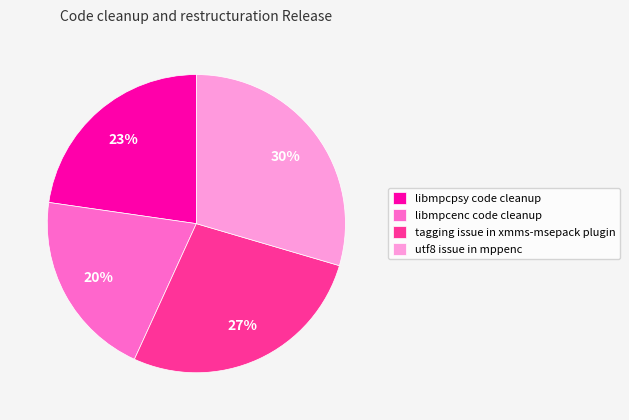

The utf8 issue in mppenc slice represents 43% of the pie. True or false?

False